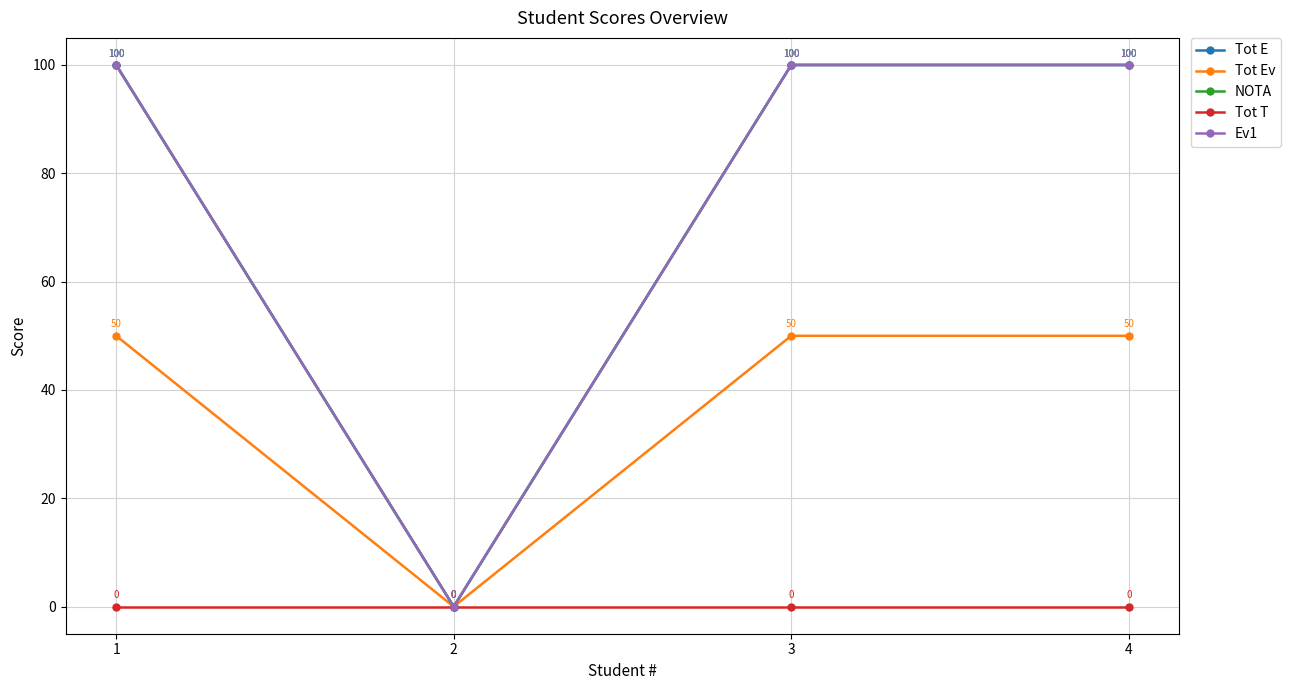

Does the chart have visible grid lines?

Yes